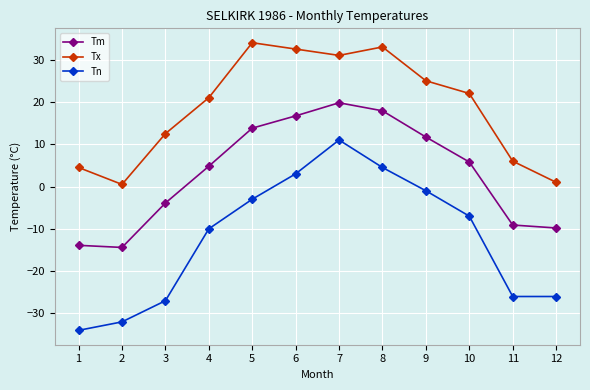

True or false: Tm and Tn intersect in this chart.

False